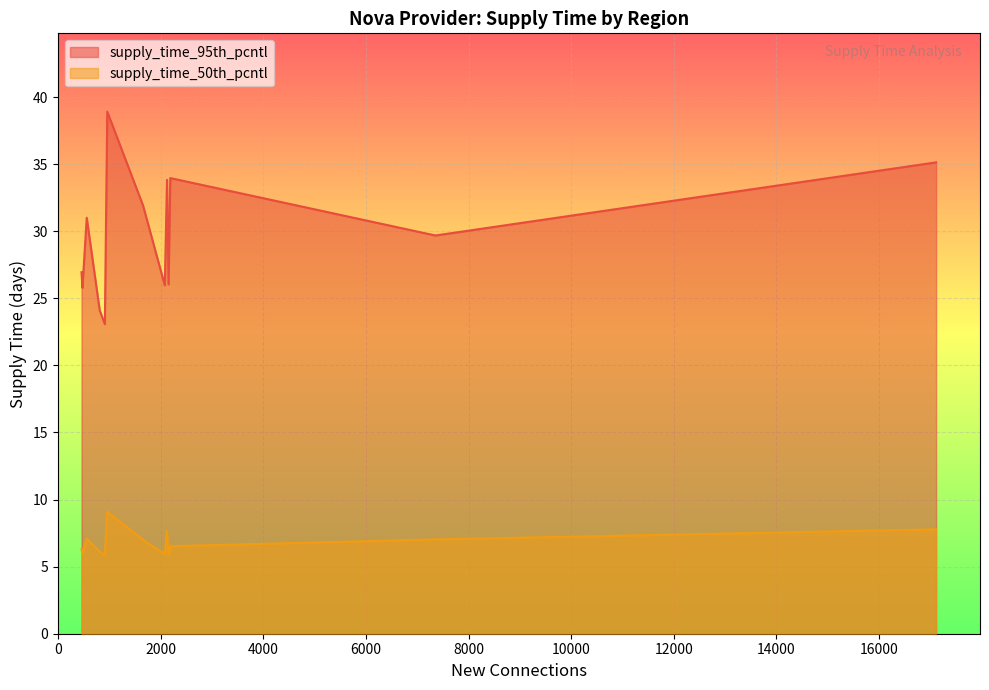

What is the difference between the second highest and second lowest values in the supply_time_95th_pcntl series?

11.0